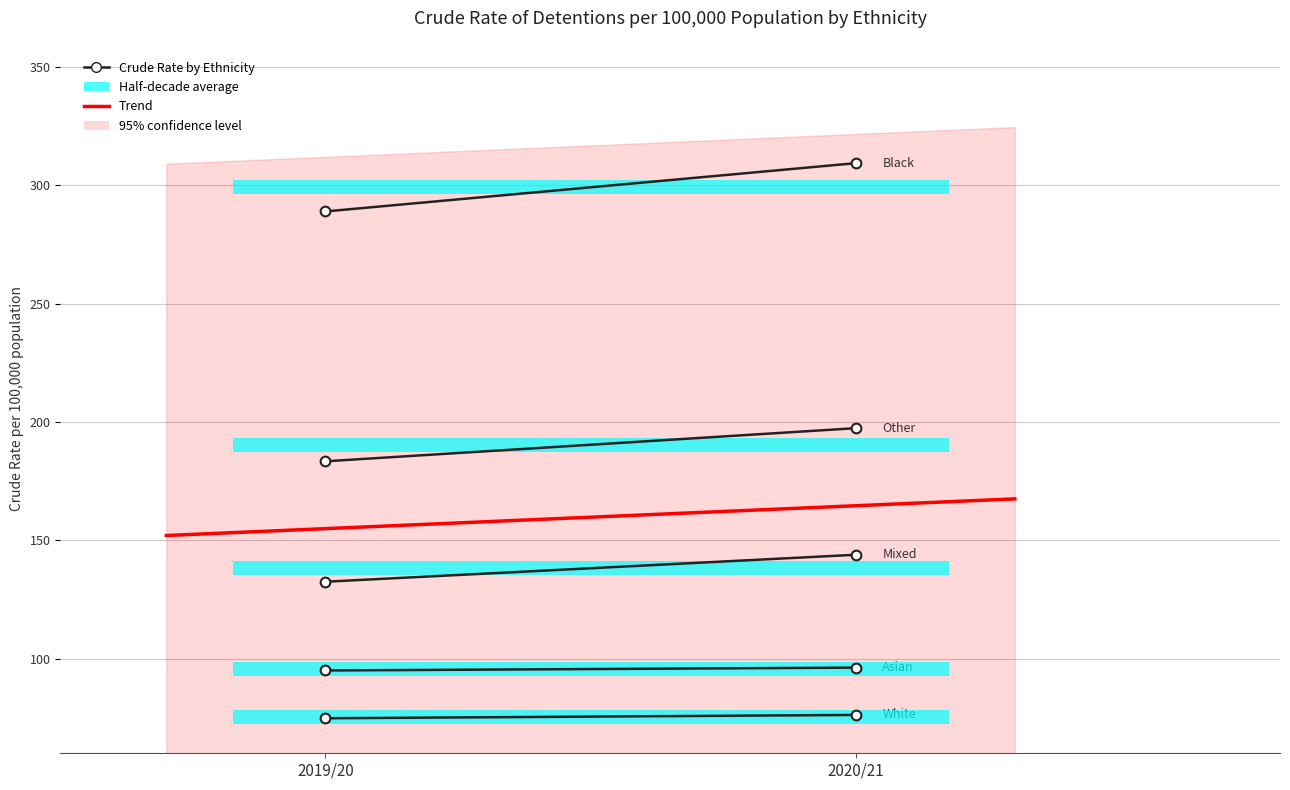

What is the smallest value displayed?

74.8